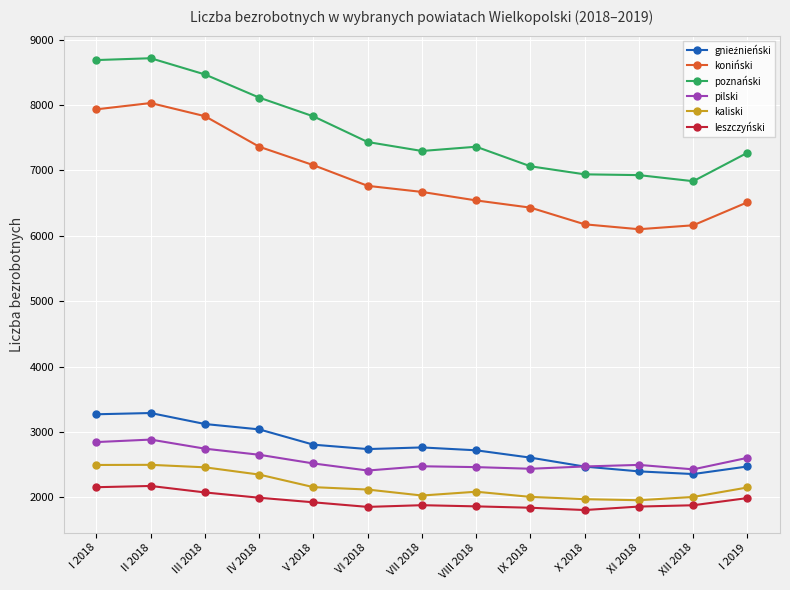

Is the value of pilski at I 2018 greater than the value of koniński at IX 2018?

No